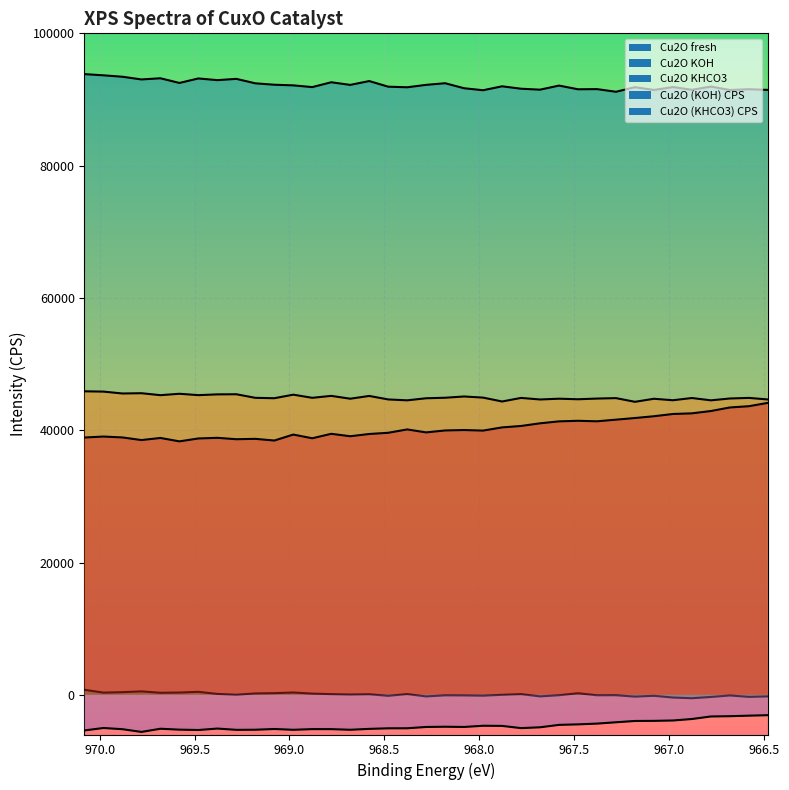

Rank the categories by Cu2O fresh value from lowest to highest.

967.28, 967.98, 966.68, 967.08, 966.48, 966.88, 967.68, 967.48, 966.58, 967.38, 967.78, 968.08, 968.38, 967.18, 968.88, 966.98, 968.48, 966.78, 967.88, 967.58, 968.98, 968.68, 968.28, 969.08, 969.18, 968.18, 969.58, 968.78, 968.58, 969.38, 969.78, 969.28, 969.48, 969.68, 969.88, 969.98, 970.08